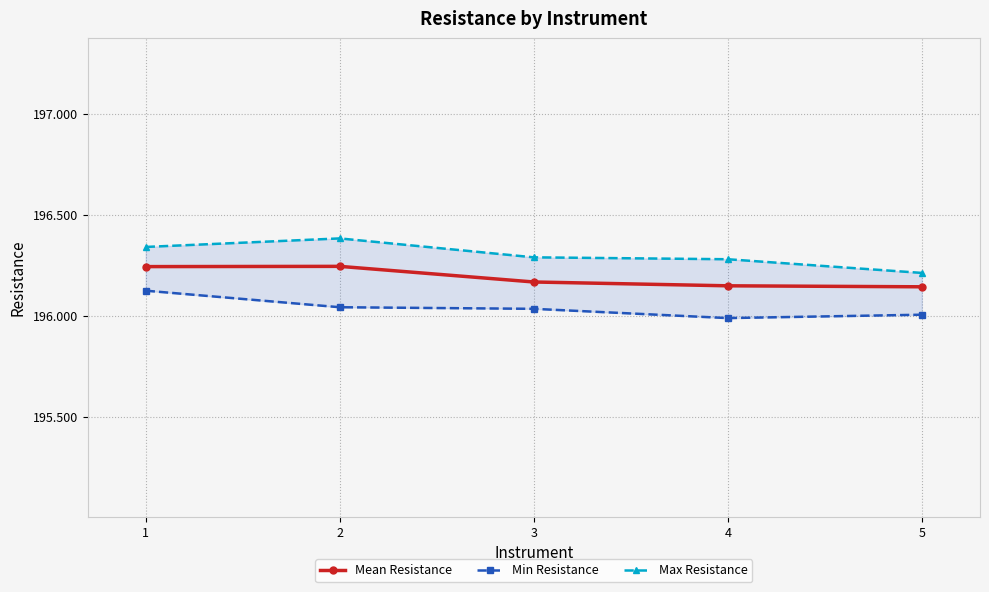

True or false: Mean Resistance and Max Resistance cross at least once.

False